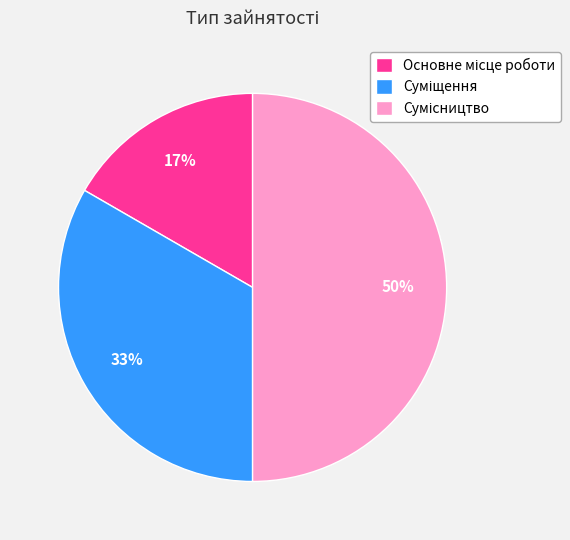

To the nearest percent, what is the difference between the largest and smallest slice percentages?

33%